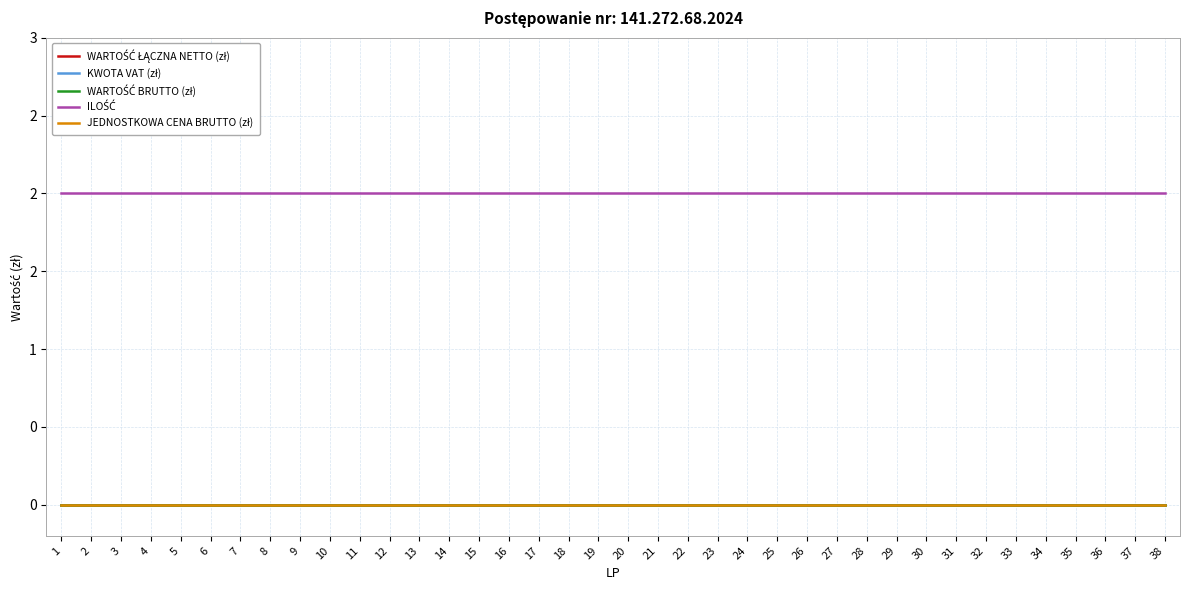

Which series has the largest total across all categories?

ILOŚĆ